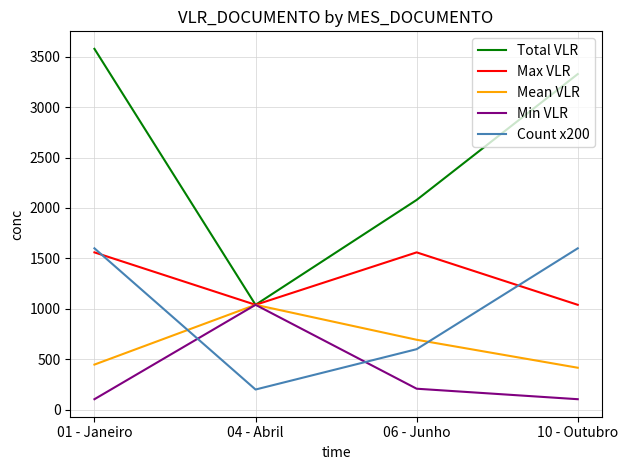

What is the spread (max minus min) of values at 04 - Abril?

839.9